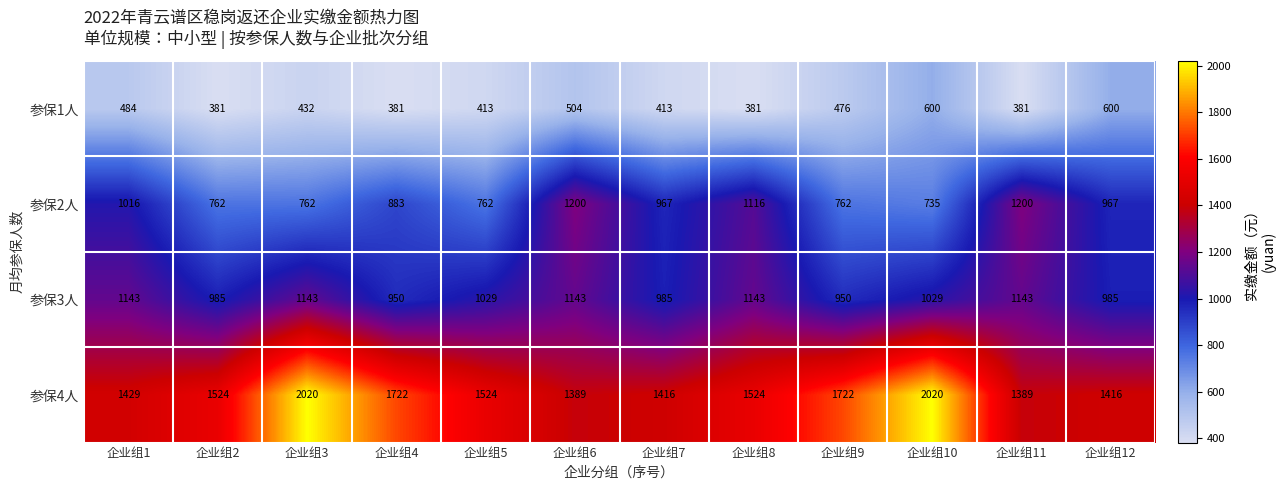

Count the number of data series in this chart.

4